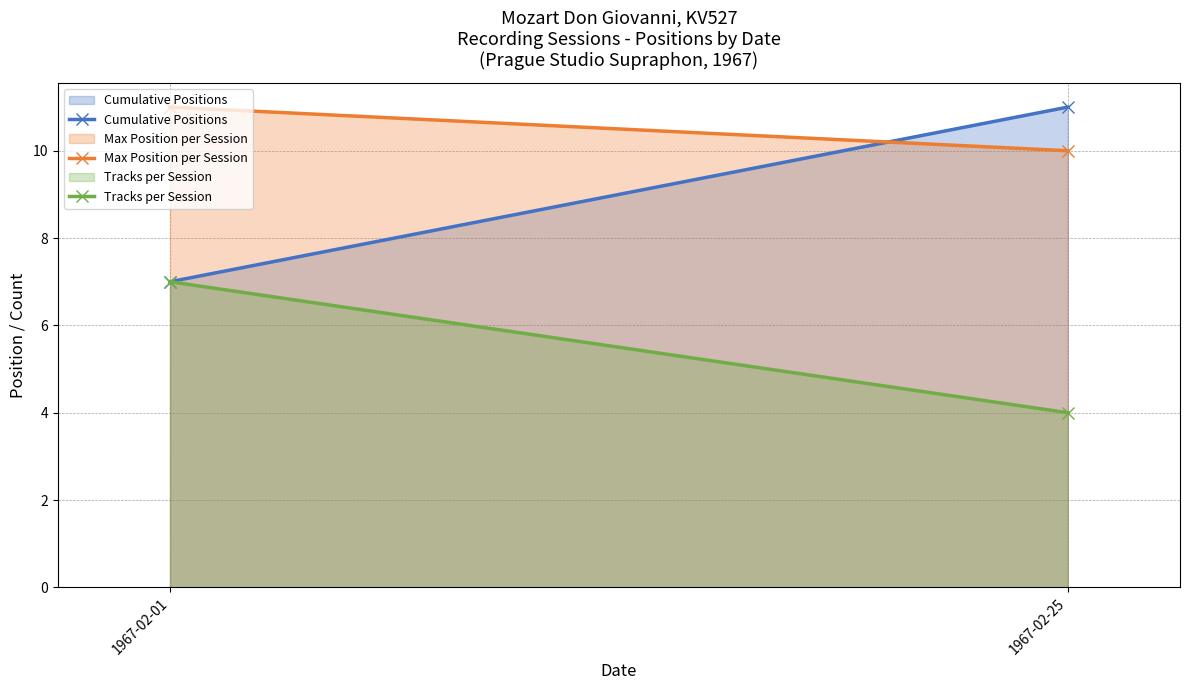

What is the total value across all series at 1967-02-01?

25